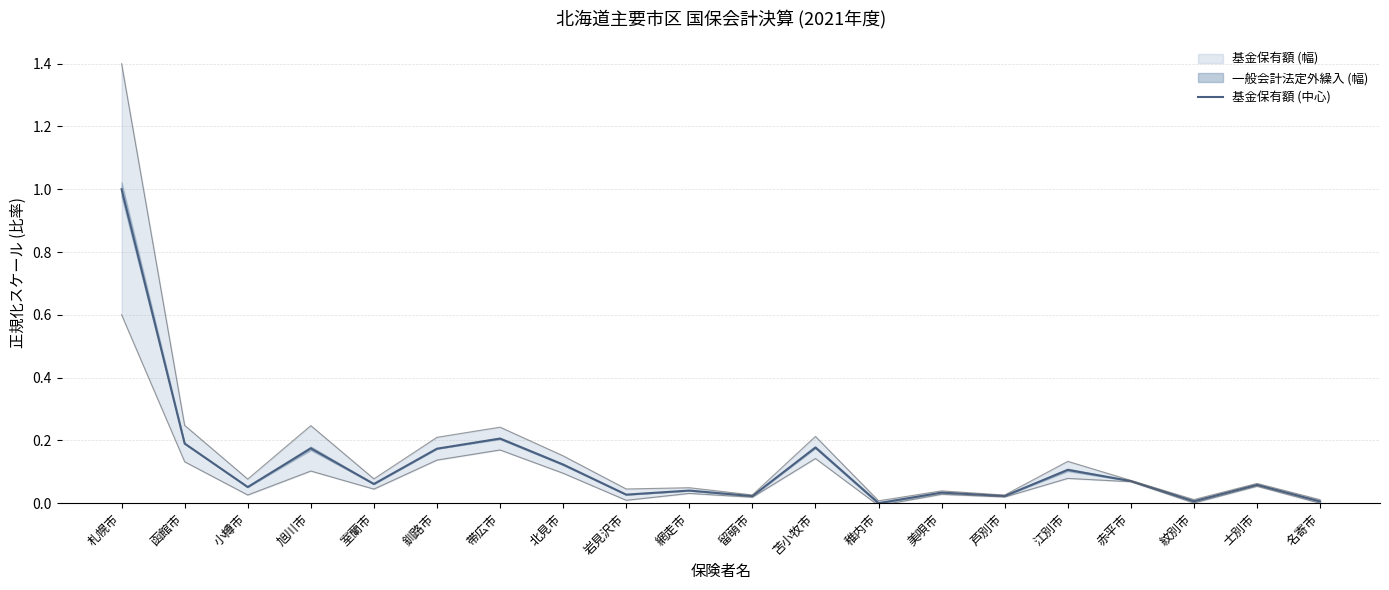

Reading left to right, extract all data points from this chart.

札幌市=1.0	函館市=0.2	小樽市=0.1	旭川市=0.2	室蘭市=0.1	釧路市=0.2	帯広市=0.2	北見市=0.1	岩見沢市=0.0	網走市=0.0	留萌市=0.0	苫小牧市=0.2	稚内市=0.0	美唄市=0.0	芦別市=0.0	江別市=0.1	赤平市=0.1	紋別市=0.0	士別市=0.1	名寄市=0.0